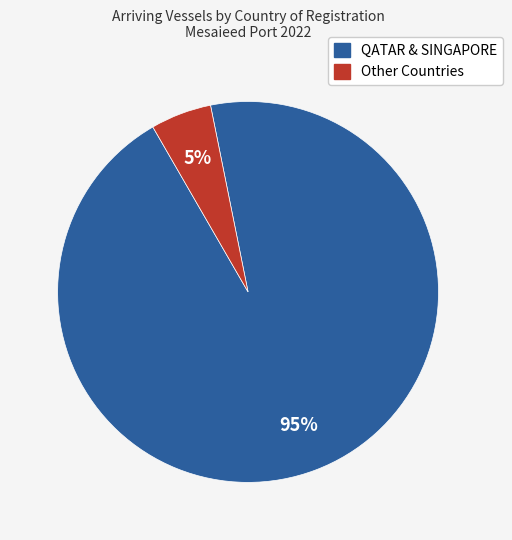

To the nearest percent, what is the difference between the largest and smallest slice percentages?

90%